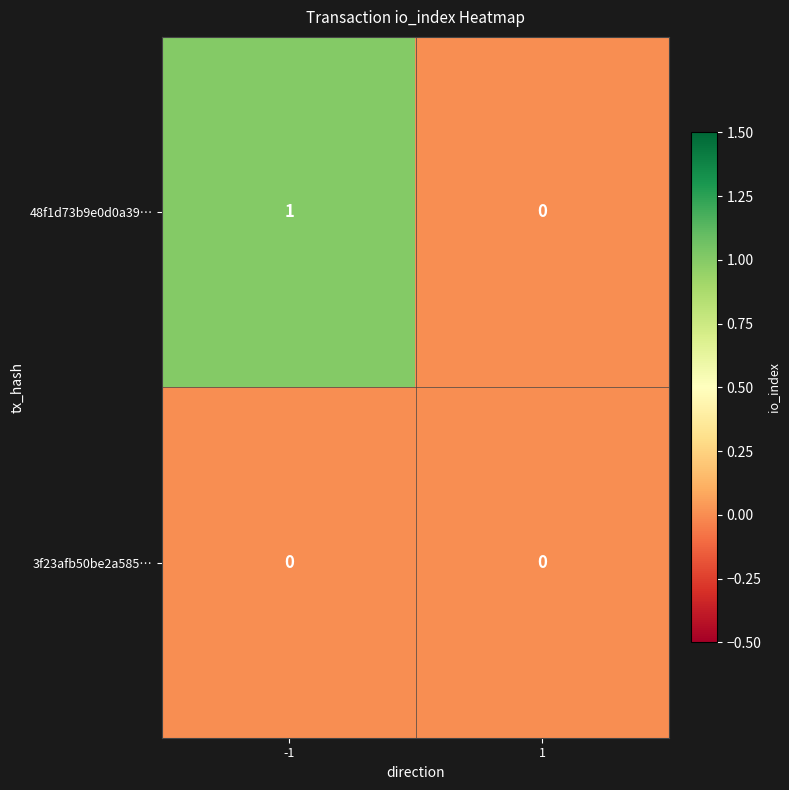

Which series has the largest total across all categories?

48f1d73b9e0d0a39…